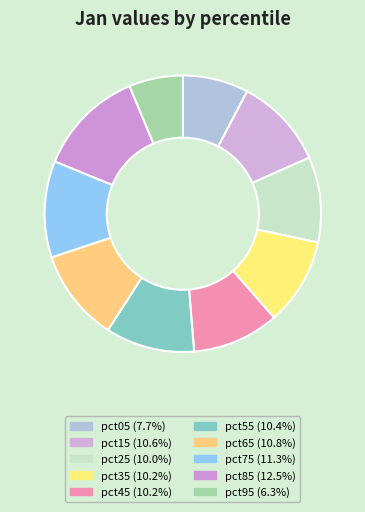

To the nearest percent, what portion does pct05 represent?

8%